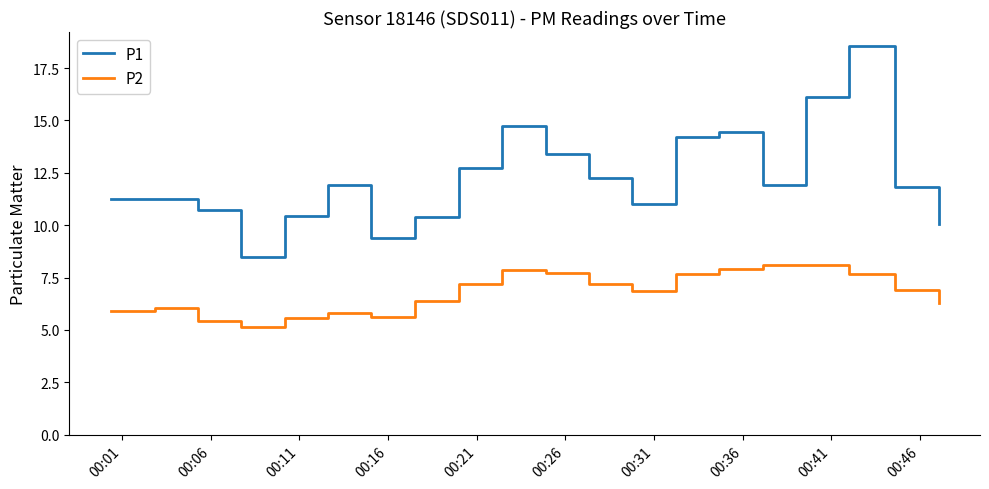

True or false: P1 has more than 0 points higher than both neighbors.

True